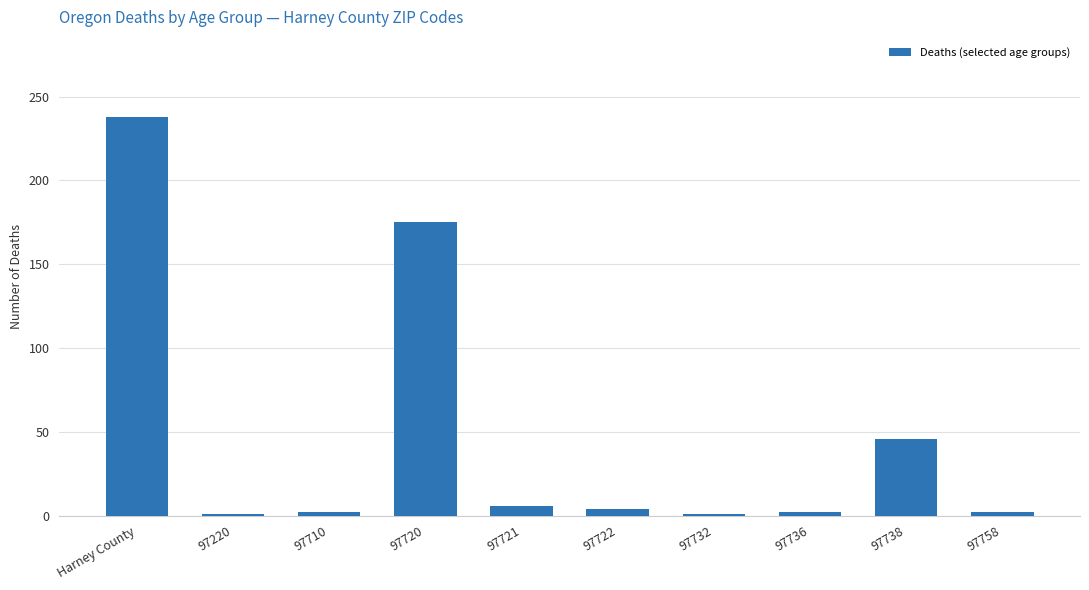

What is the average value?

48